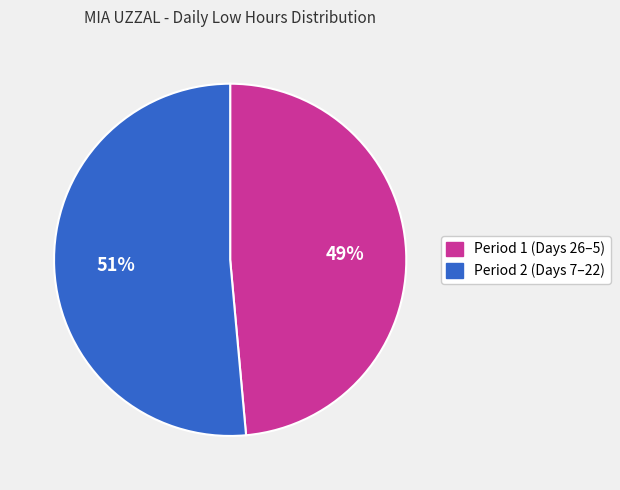

How many slices are in this pie chart?

2